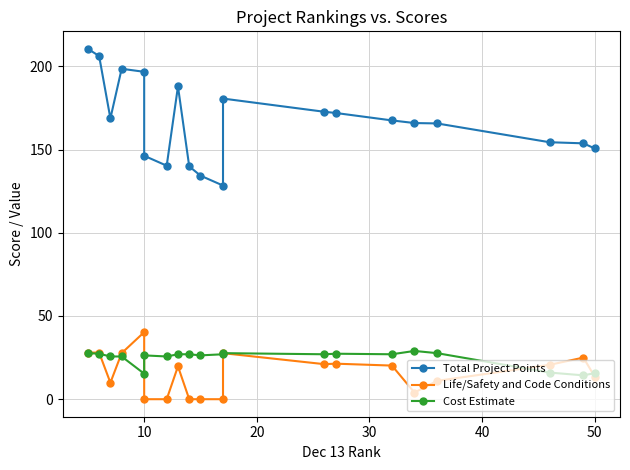

Which series ends up on top after the final intersection of Life/Safety and Code Conditions and Cost Estimate?

Cost Estimate